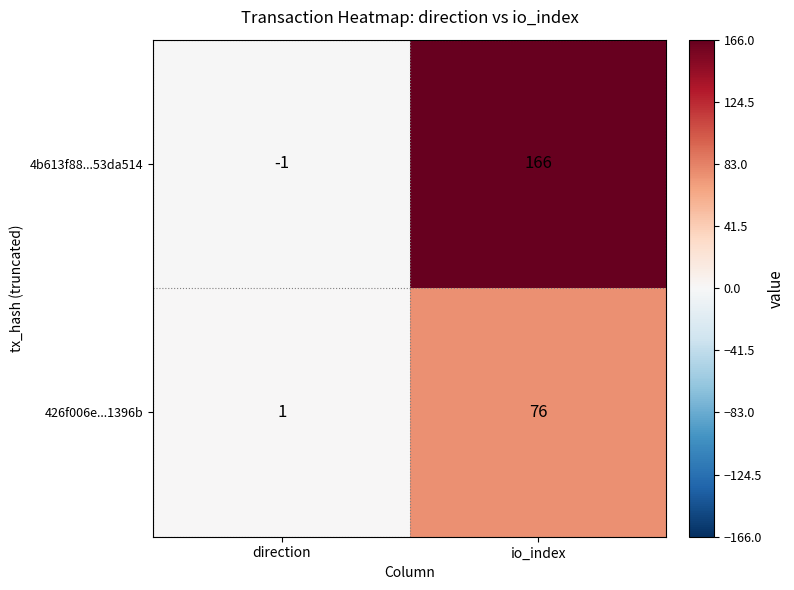

At which category does the chart reach its minimum across all series?

direction